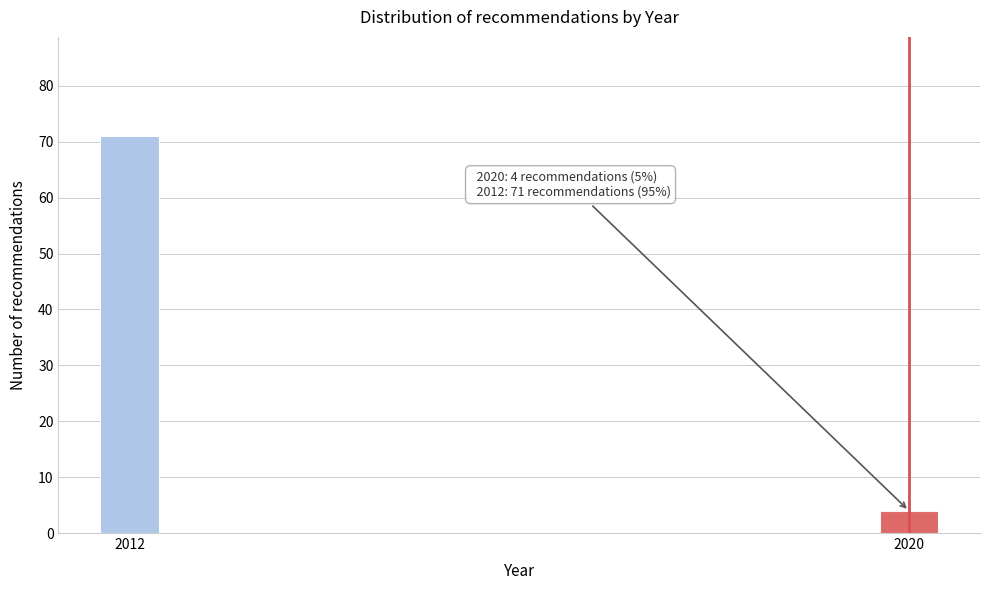

Reading left to right, extract all data points from this chart.

71	4